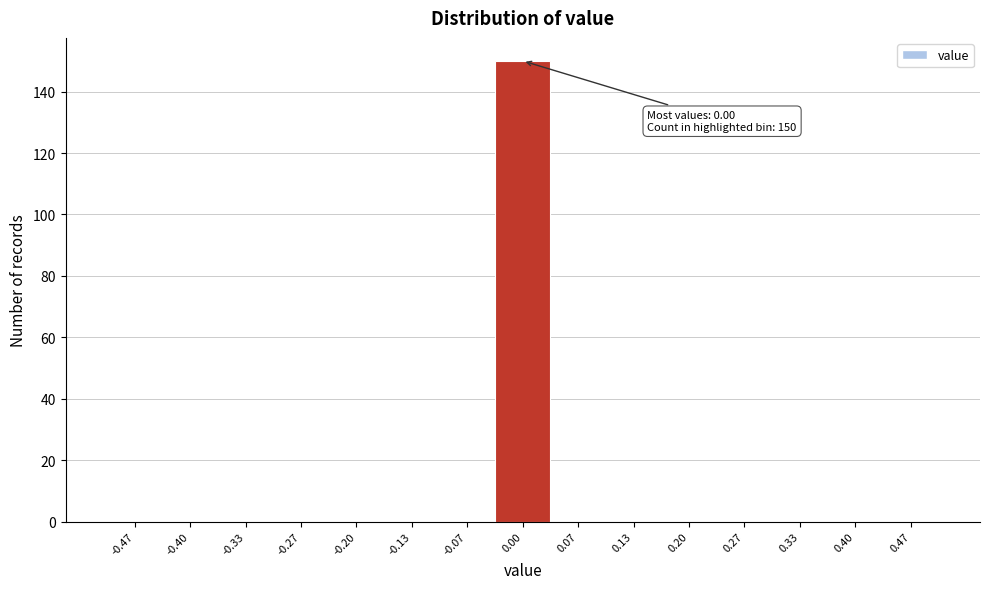

Which range on the x-axis has the tallest bar?

-0.03 to 0.03